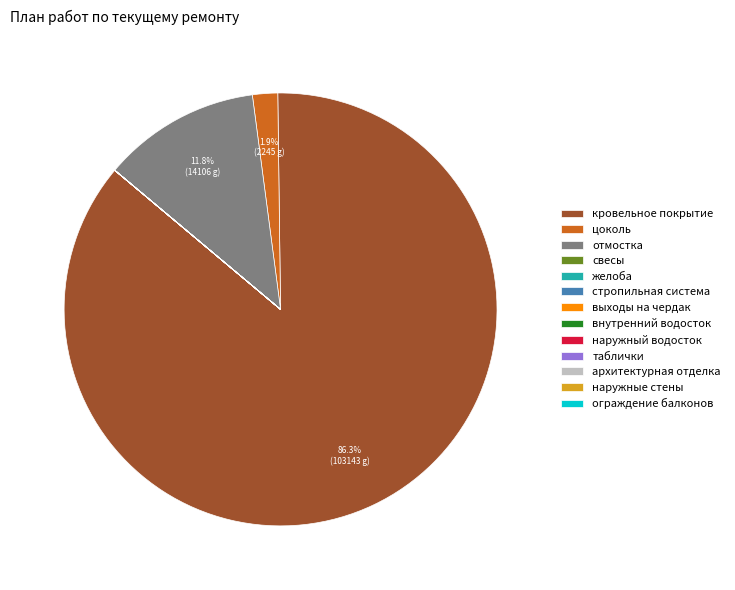

Which slice represents more than half of the pie?

кровельное покрытие